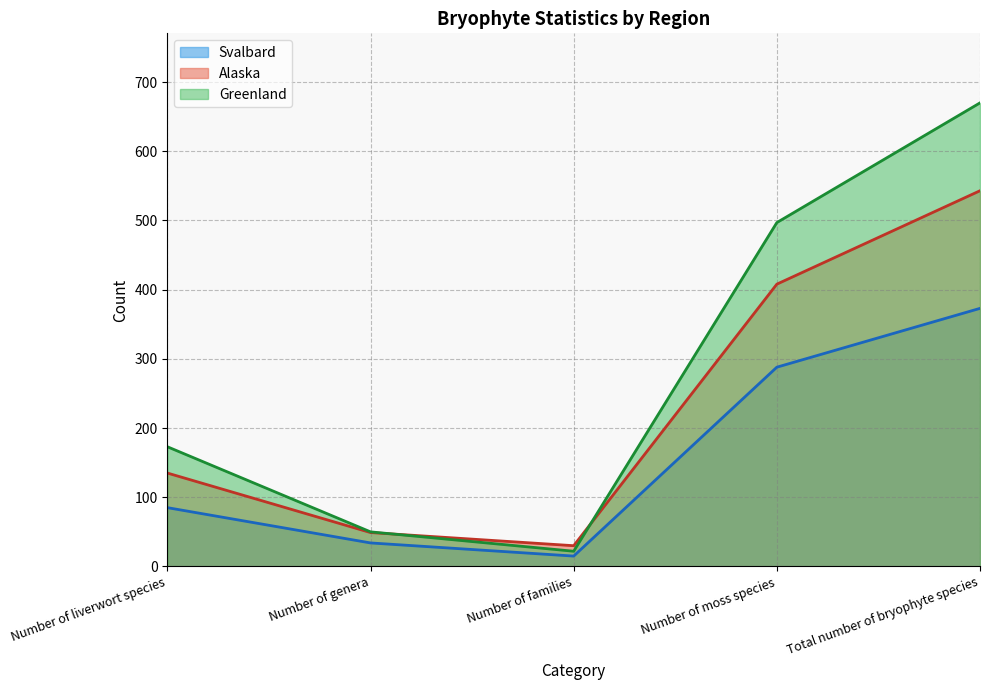

What position from the left is Number of families?

3